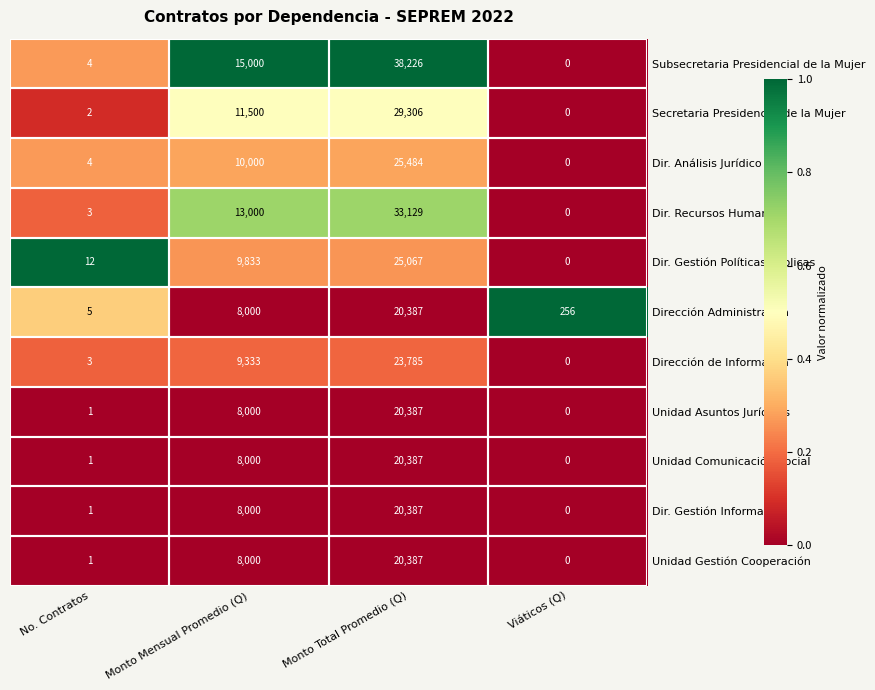

The Subsecretaria Presidencial de la Mujer series shows 17143 at Viáticos (Q). True or false?

False